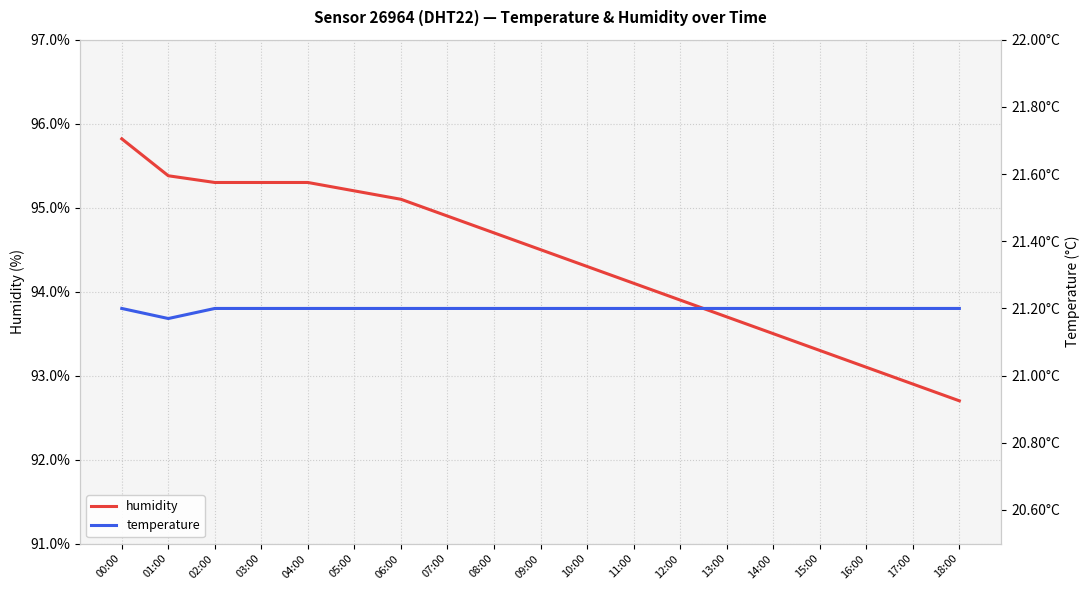

What position from the right is 11:00?

8